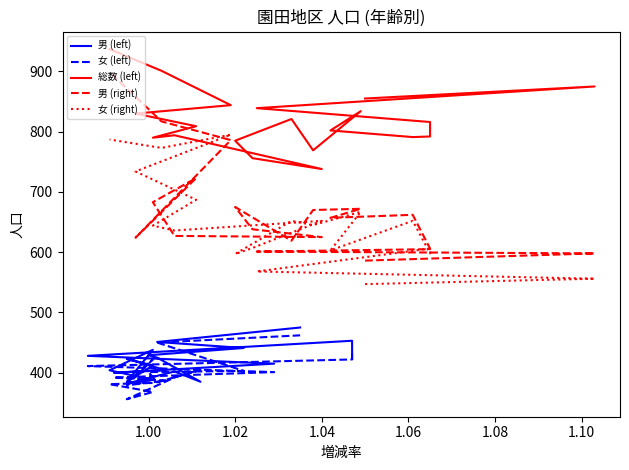

Which series has the largest total across all categories?

総数 (left)